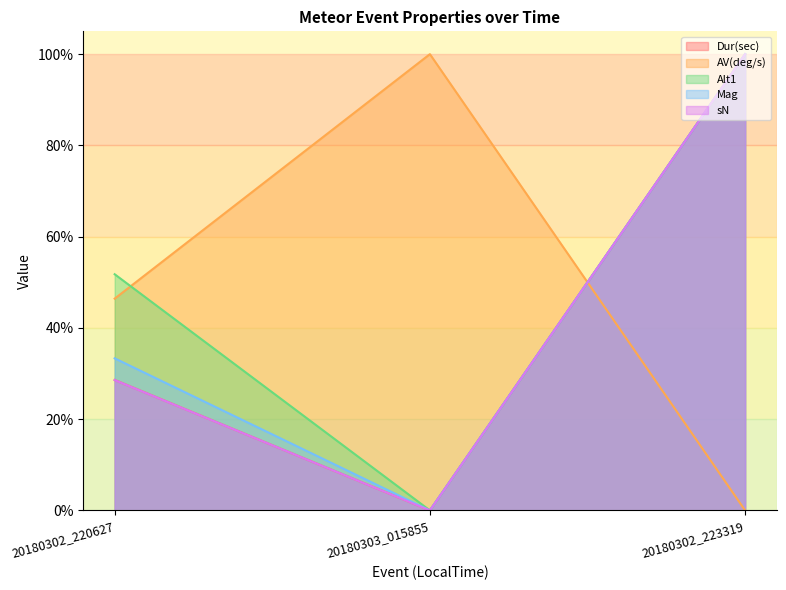

Reading left to right, transcribe all the data shown in this chart.

Dur(sec): 28.6	0.0	100.0
AV(deg/s): 46.4	100.0	0.0
Alt1: 51.8	0.0	100.0
Mag: 33.3	0.0	100.0
sN: 28.6	0.0	100.0